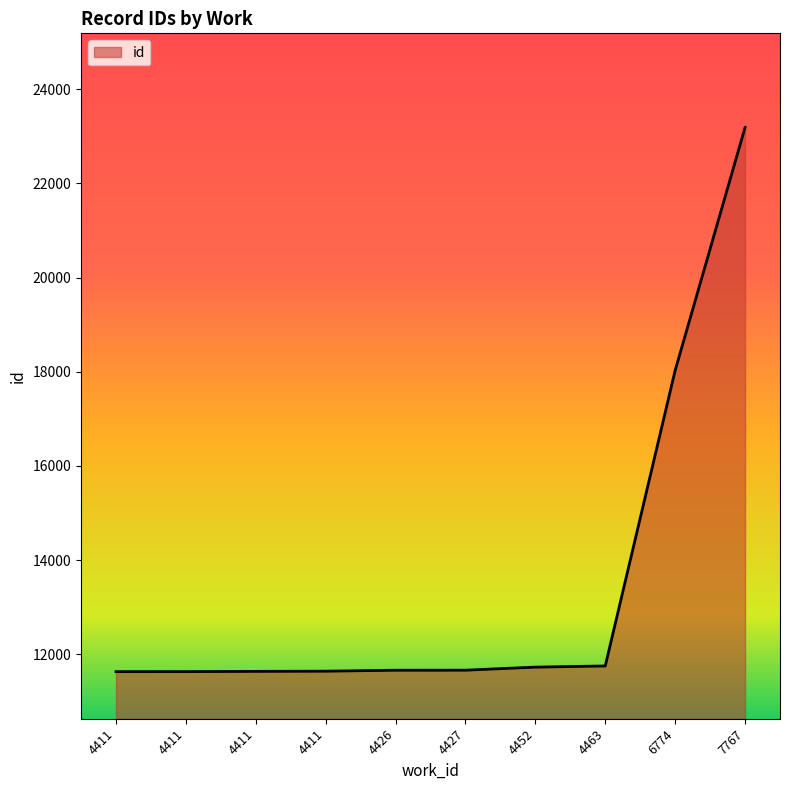

What is the value of the 6th point from the left?

11662